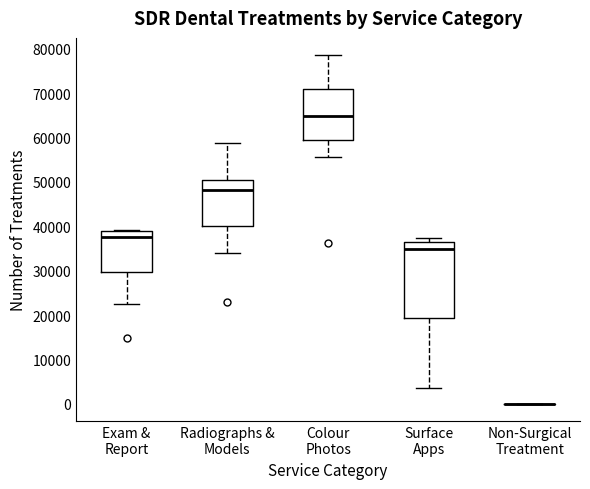

Reading left to right, read every box against the y-axis: the position of its median line, the range the box covers, and the ends of its whiskers. The values are not printed on the chart, so give them approximately, as read against the axis.

Exam & Report: median 37000, box 30000 to 39000, whiskers 23000 to 39000
Radiographs & Models: median 48000, box 40000 to 50000, whiskers 34000 to 59000
Colour Photos: median 65000, box 59000 to 71000, whiskers 56000 to 78000
Surface Apps: median 35000, box 19000 to 37000, whiskers 4000 to 37000 (just above the box's upper edge)
Non-Surgical Treatment: box collapsed to a line at 0, whiskers 0 to 0